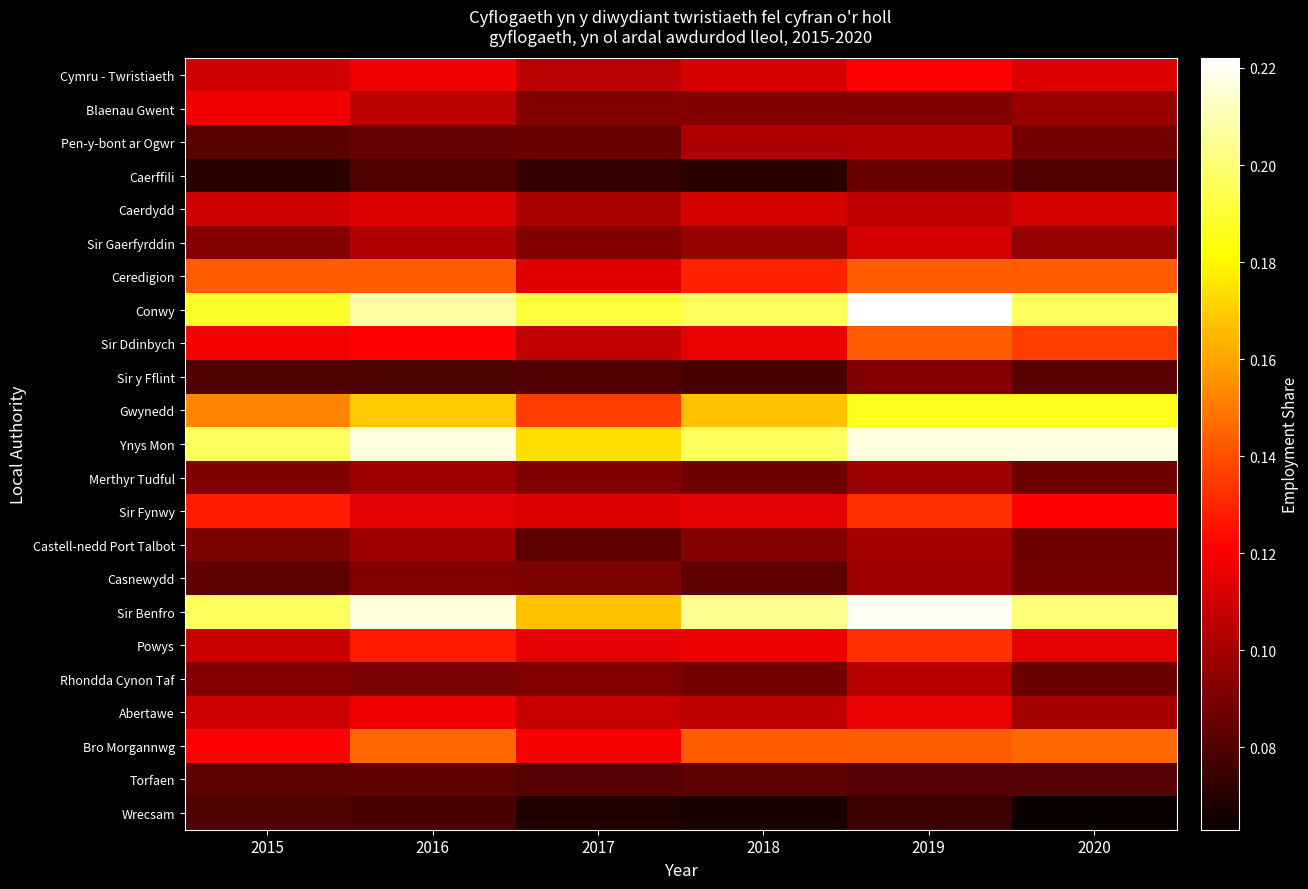

Reading left to right, transcribe all the data shown in this chart.

Cymru - Twristiaeth: 2015=0.1	2016=0.1	2017=0.1	2018=0.1	2019=0.1	2020=0.1
Blaenau Gwent: 2015=0.1	2016=0.1	2017=0.1	2018=0.1	2019=0.1	2020=0.1
Pen-y-bont ar Ogwr: 2015=0.1	2016=0.1	2017=0.1	2018=0.1	2019=0.1	2020=0.1
Caerffili: 2015=0.1	2016=0.1	2017=0.1	2018=0.1	2019=0.1	2020=0.1
Caerdydd: 2015=0.1	2016=0.1	2017=0.1	2018=0.1	2019=0.1	2020=0.1
Sir Gaerfyrddin: 2015=0.1	2016=0.1	2017=0.1	2018=0.1	2019=0.1	2020=0.1
Ceredigion: 2015=0.1	2016=0.1	2017=0.1	2018=0.1	2019=0.1	2020=0.1
Conwy: 2015=0.2	2016=0.2	2017=0.2	2018=0.2	2019=0.2	2020=0.2
Sir Ddinbych: 2015=0.1	2016=0.1	2017=0.1	2018=0.1	2019=0.1	2020=0.1
Sir y Fflint: 2015=0.1	2016=0.1	2017=0.1	2018=0.1	2019=0.1	2020=0.1
Gwynedd: 2015=0.2	2016=0.2	2017=0.1	2018=0.2	2019=0.2	2020=0.2
Ynys Mon: 2015=0.2	2016=0.2	2017=0.2	2018=0.2	2019=0.2	2020=0.2
Merthyr Tudful: 2015=0.1	2016=0.1	2017=0.1	2018=0.1	2019=0.1	2020=0.1
Sir Fynwy: 2015=0.1	2016=0.1	2017=0.1	2018=0.1	2019=0.1	2020=0.1
Castell-nedd Port Talbot: 2015=0.1	2016=0.1	2017=0.1	2018=0.1	2019=0.1	2020=0.1
Casnewydd: 2015=0.1	2016=0.1	2017=0.1	2018=0.1	2019=0.1	2020=0.1
Sir Benfro: 2015=0.2	2016=0.2	2017=0.2	2018=0.2	2019=0.2	2020=0.2
Powys: 2015=0.1	2016=0.1	2017=0.1	2018=0.1	2019=0.1	2020=0.1
Rhondda Cynon Taf: 2015=0.1	2016=0.1	2017=0.1	2018=0.1	2019=0.1	2020=0.1
Abertawe: 2015=0.1	2016=0.1	2017=0.1	2018=0.1	2019=0.1	2020=0.1
Bro Morgannwg: 2015=0.1	2016=0.1	2017=0.1	2018=0.1	2019=0.1	2020=0.1
Torfaen: 2015=0.1	2016=0.1	2017=0.1	2018=0.1	2019=0.1	2020=0.1
Wrecsam: 2015=0.1	2016=0.1	2017=0.1	2018=0.1	2019=0.1	2020=0.1